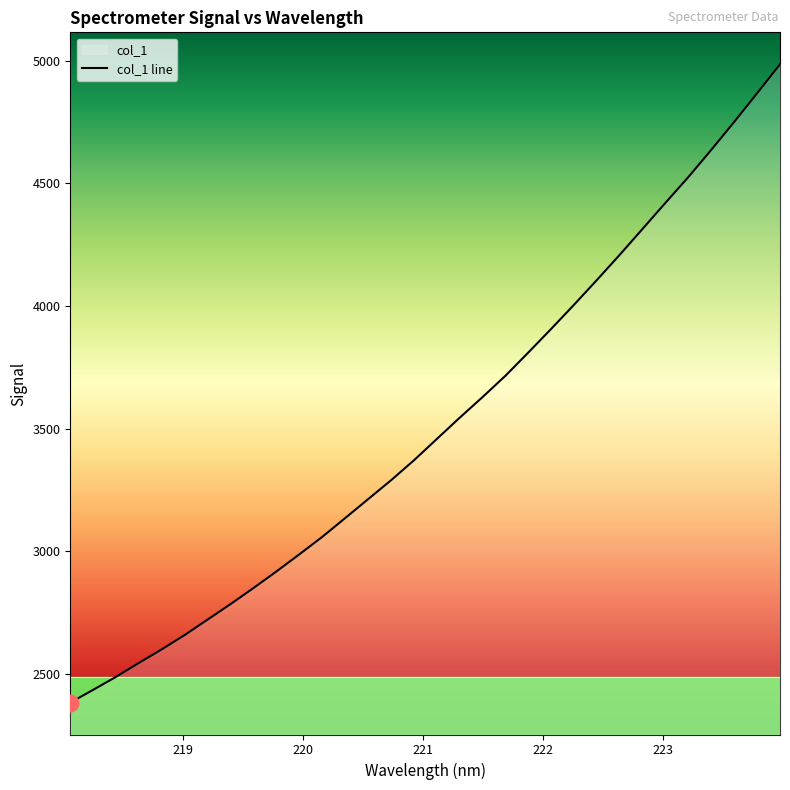

What is the greatest value displayed?

4985.9